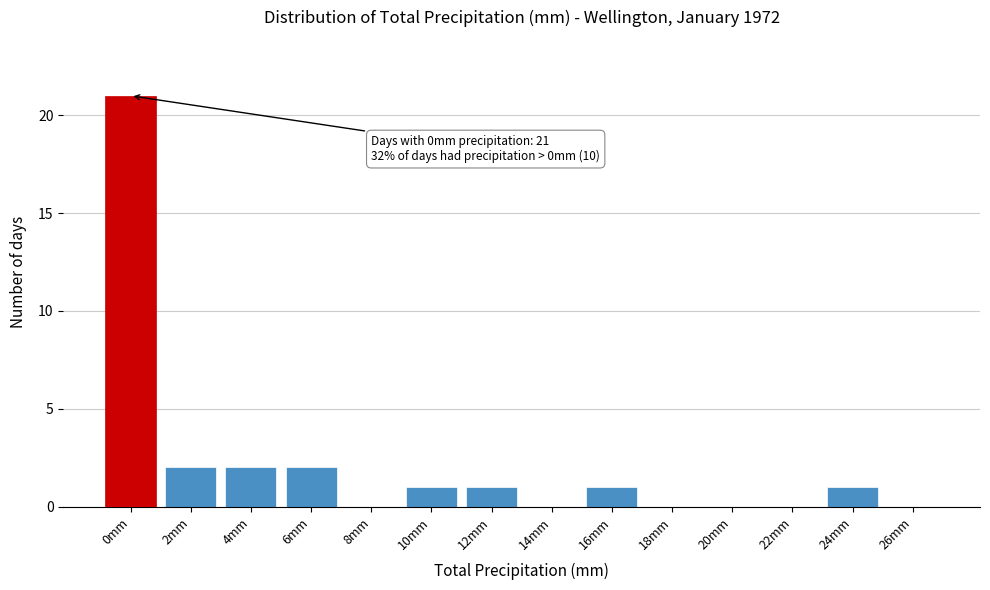

Reading left to right, transcribe all the data shown in this chart.

0mm=21	2mm=2	4mm=2	6mm=2	8mm=0	10mm=1	12mm=1	14mm=0	16mm=1	18mm=0	20mm=0	22mm=0	24mm=1	26mm=0